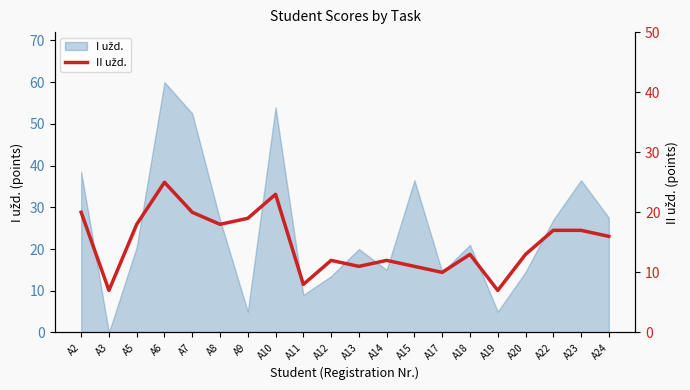

Reading right to left, transcribe all the data shown in this chart.

A24=16	A23=17	A22=17	A20=13	A19=7	A18=13	A17=10	A15=11	A14=12	A13=11	A12=12	A11=8	A10=23	A9=19	A8=18	A7=20	A6=25	A5=18	A3=7	A2=20